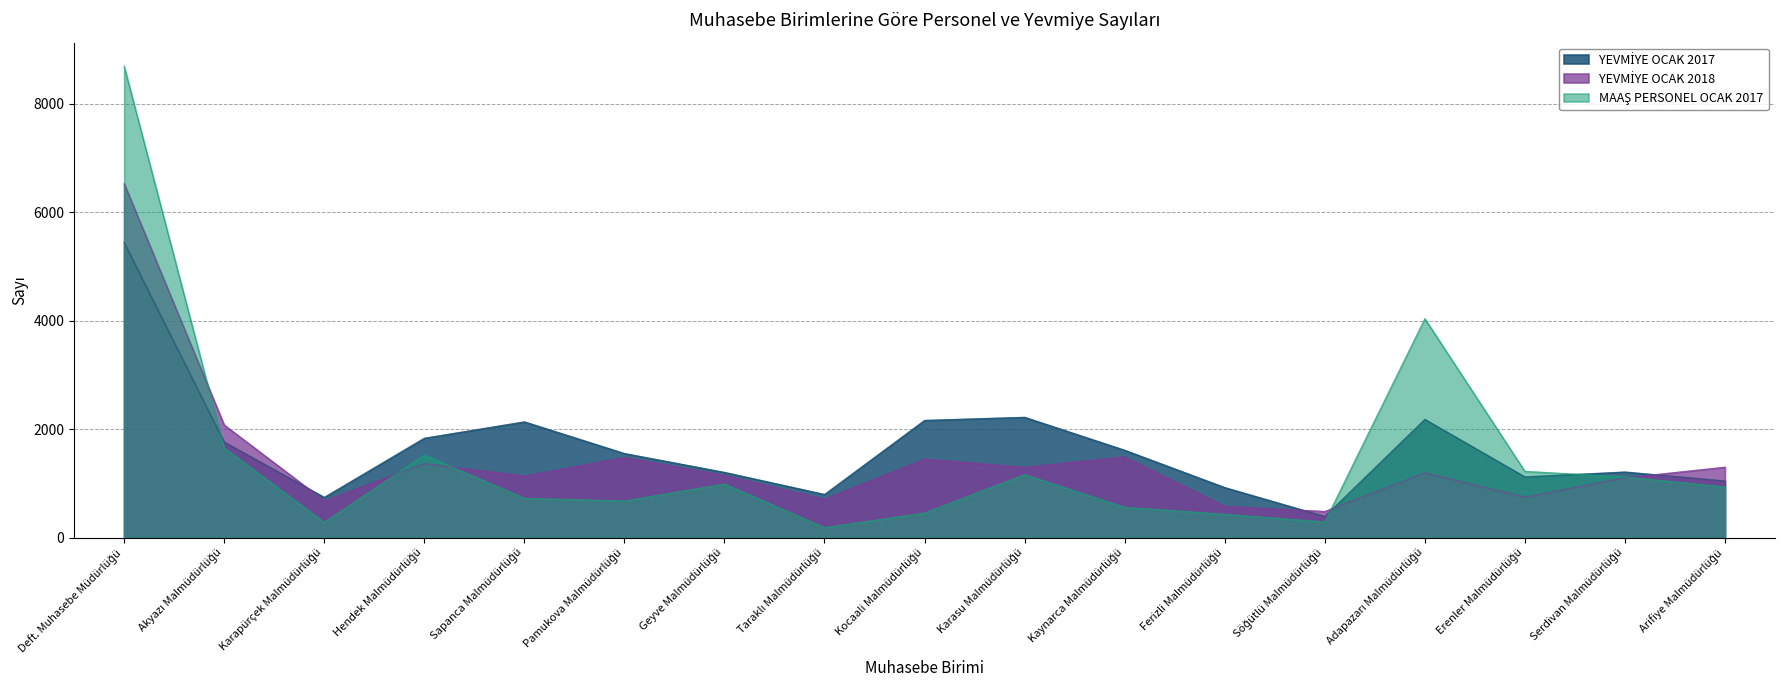

What is the total value across all series at Hendek Malmüdürlüğü?

4722